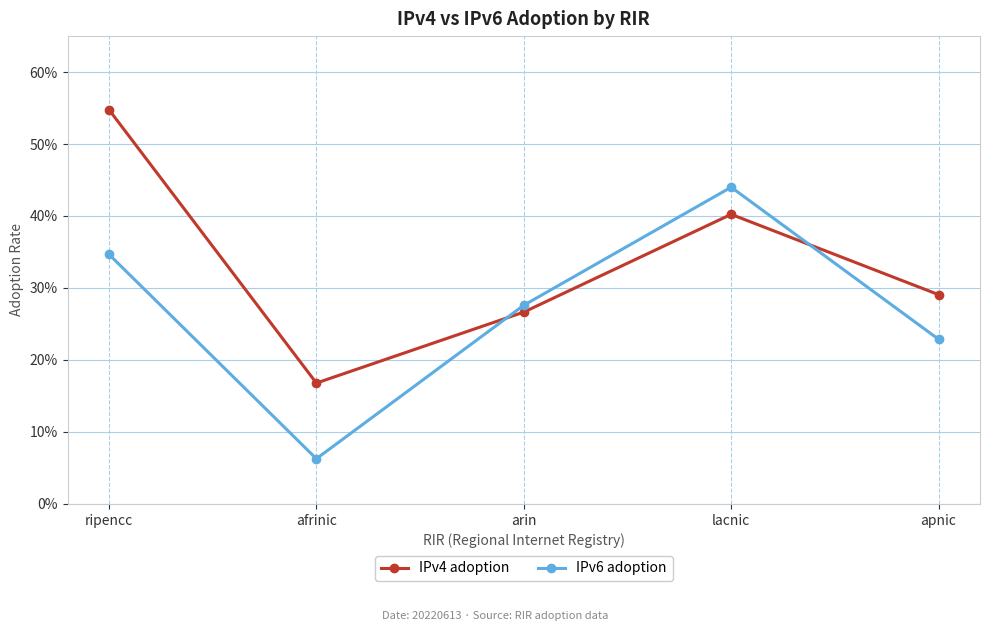

List the series in order of their peak value, lowest first.

IPv6 adoption, IPv4 adoption